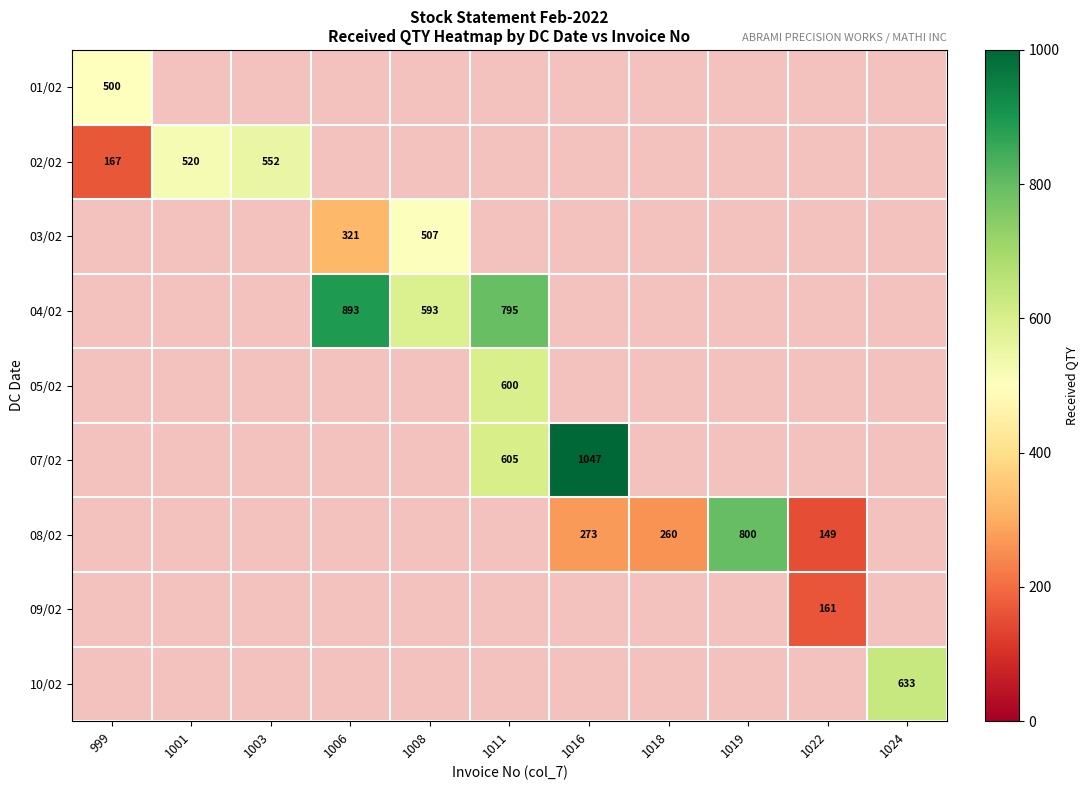

How many series are shown in this chart?

9